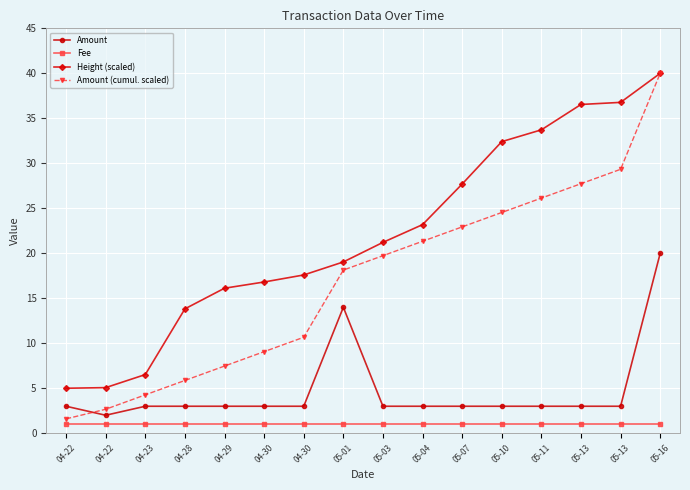

Reading left to right, extract all data points from this chart.

Amount: 3.0	2.0	3.0	3.0	3.0	3.0	3.0	14.0	3.0	3.0	3.0	3.0	3.0	3.0	3.0	20.0
Fee: 1.0	1.0	1.0	1.0	1.0	1.0	1.0	1.0	1.0	1.0	1.0	1.0	1.0	1.0	1.0	1.0
Height (scaled): 5.0	5.1	6.5	13.8	16.1	16.8	17.6	19.0	21.2	23.2	27.7	32.4	33.7	36.5	36.8	40.0
Amount (cumul. scaled): 1.6	2.7	4.3	5.9	7.5	9.1	10.7	18.1	19.7	21.3	22.9	24.5	26.1	27.7	29.3	40.0